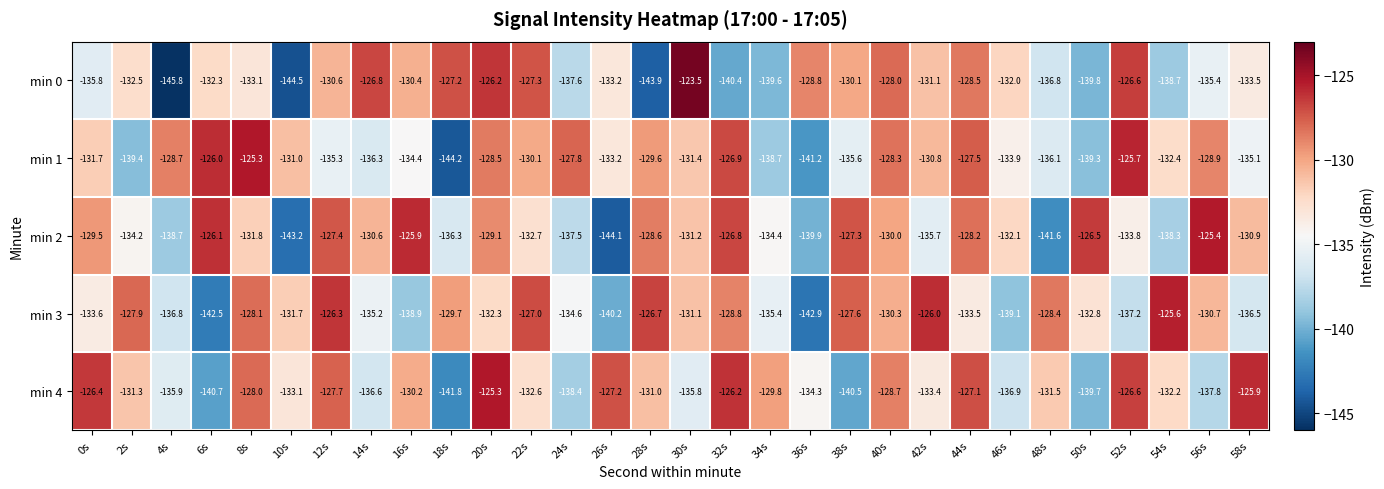

How many data points does each series have?

30